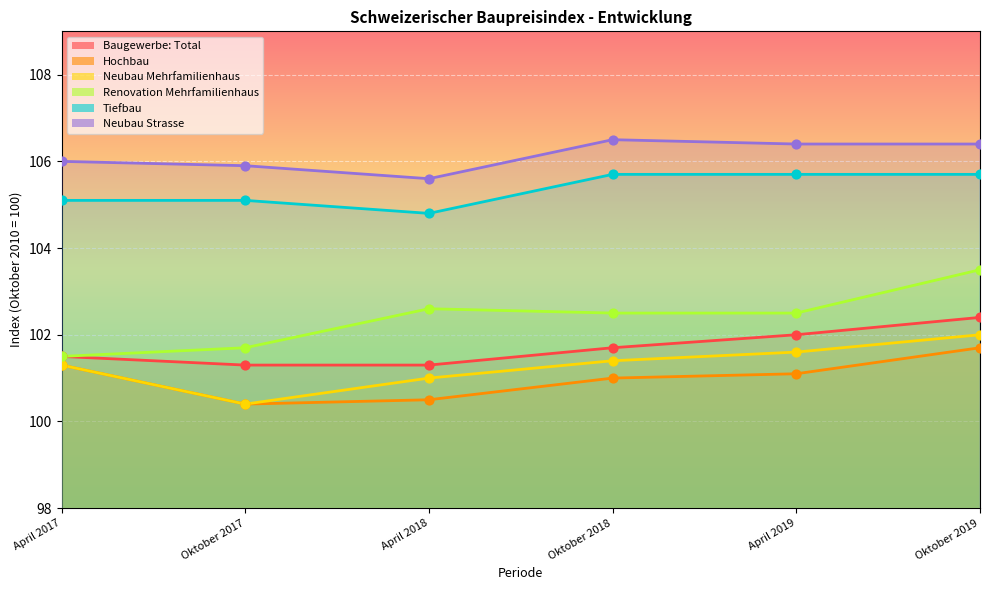

At how many categories does at least one series exceed 105?

6